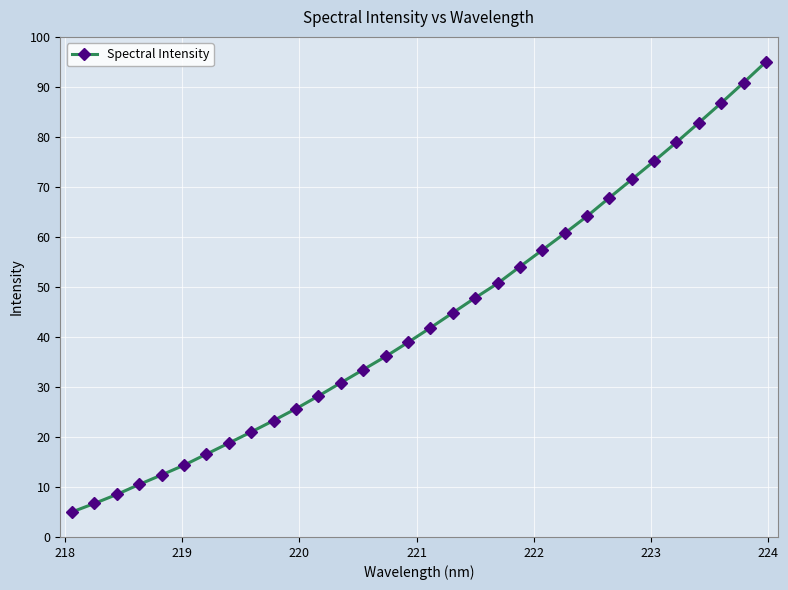

What is the value of the 1st point from the left?

5.0